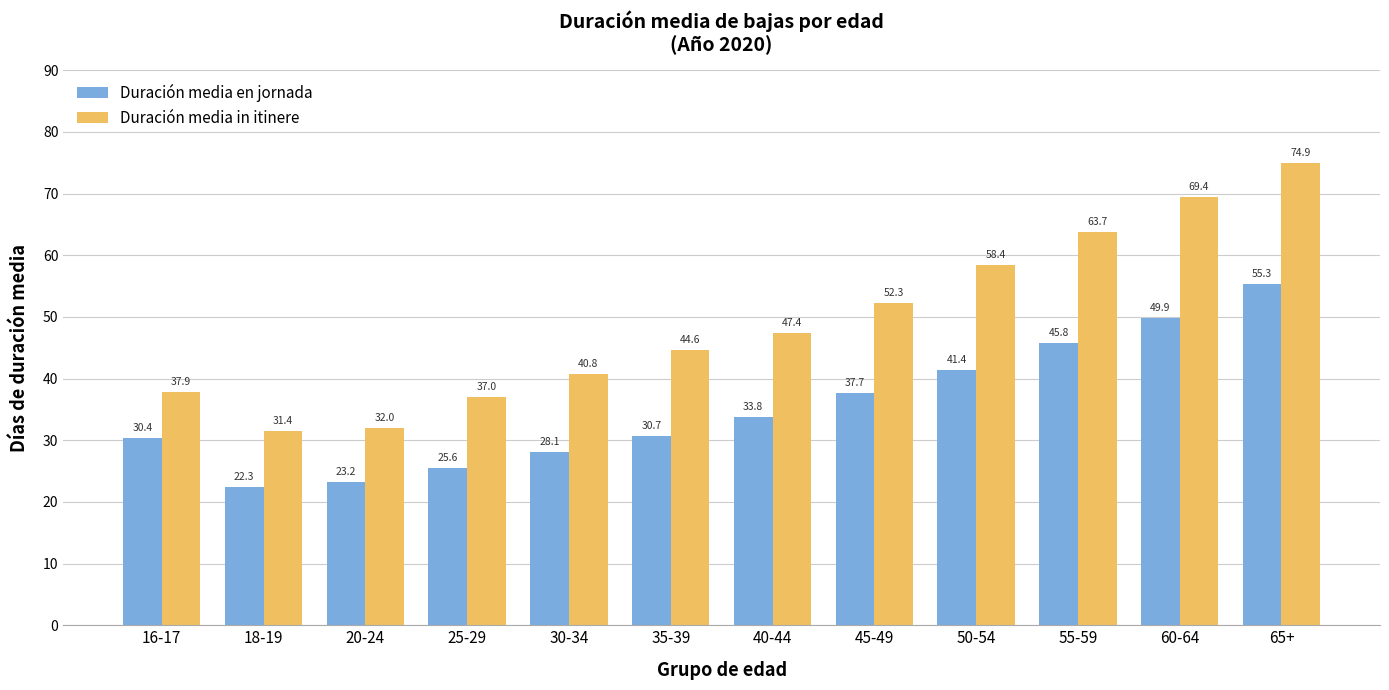

Rank the categories by Duración media in itinere value from highest to lowest.

65+, 60-64, 55-59, 50-54, 45-49, 40-44, 35-39, 30-34, 16-17, 25-29, 20-24, 18-19